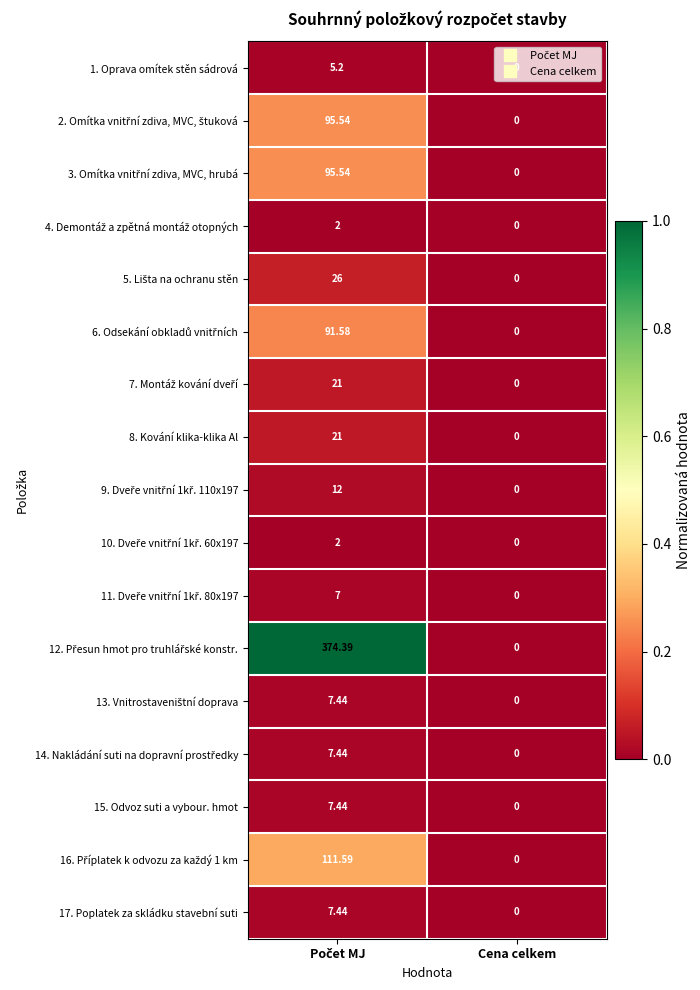

At which category does the chart reach its minimum across all series?

Cena celkem